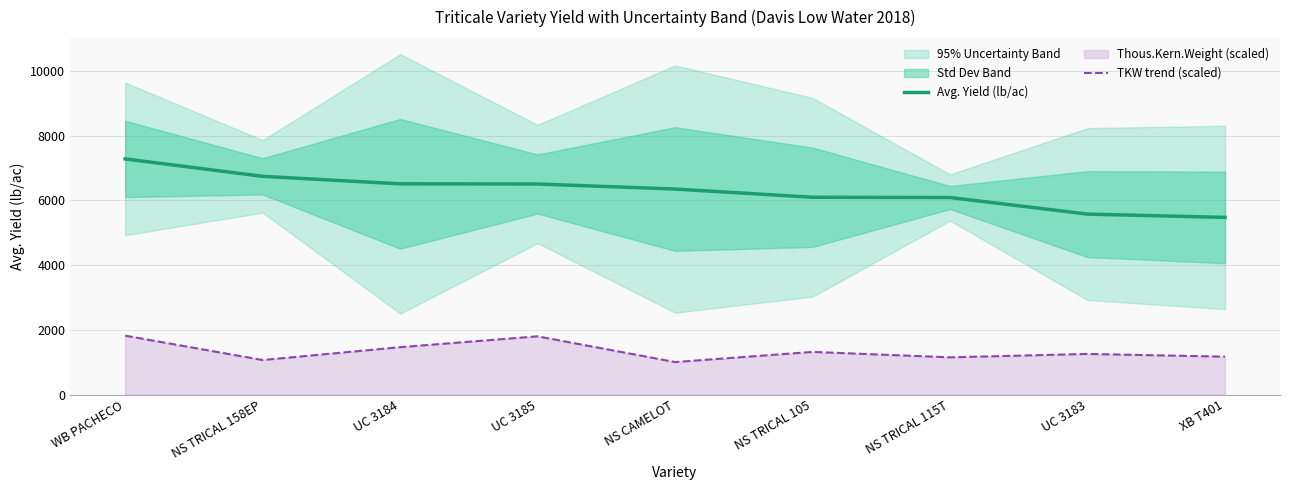

What is the label of the 3rd point from the right?

NS TRICAL 115T